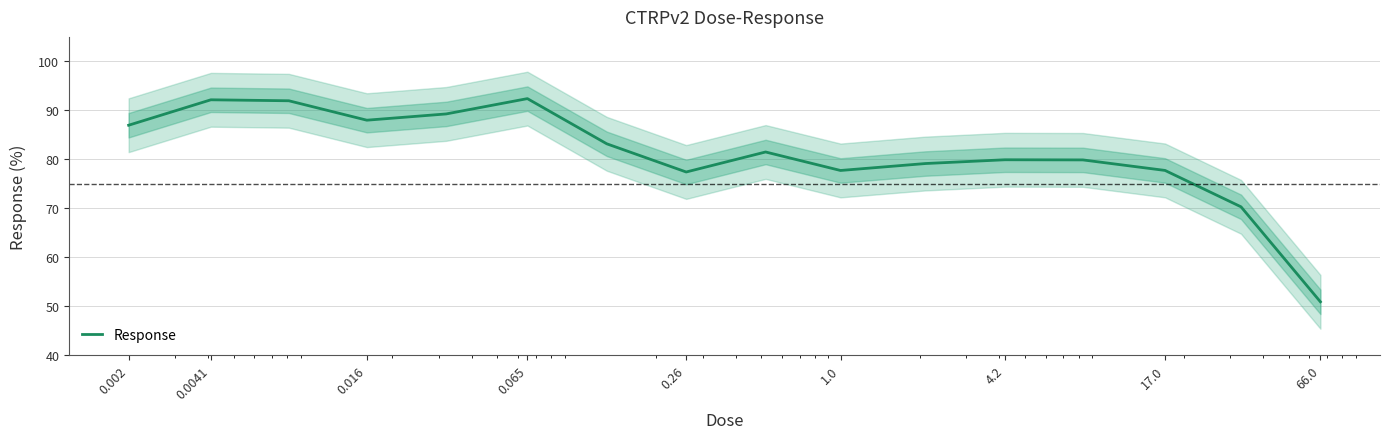

What is the value of the 13th point from the left?

79.8